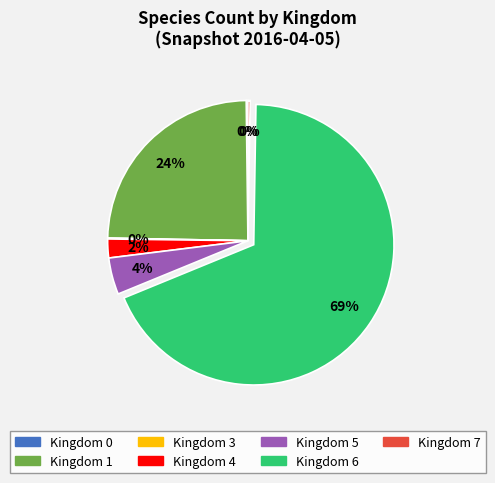

To the nearest percent, what is the average slice percentage?

14%